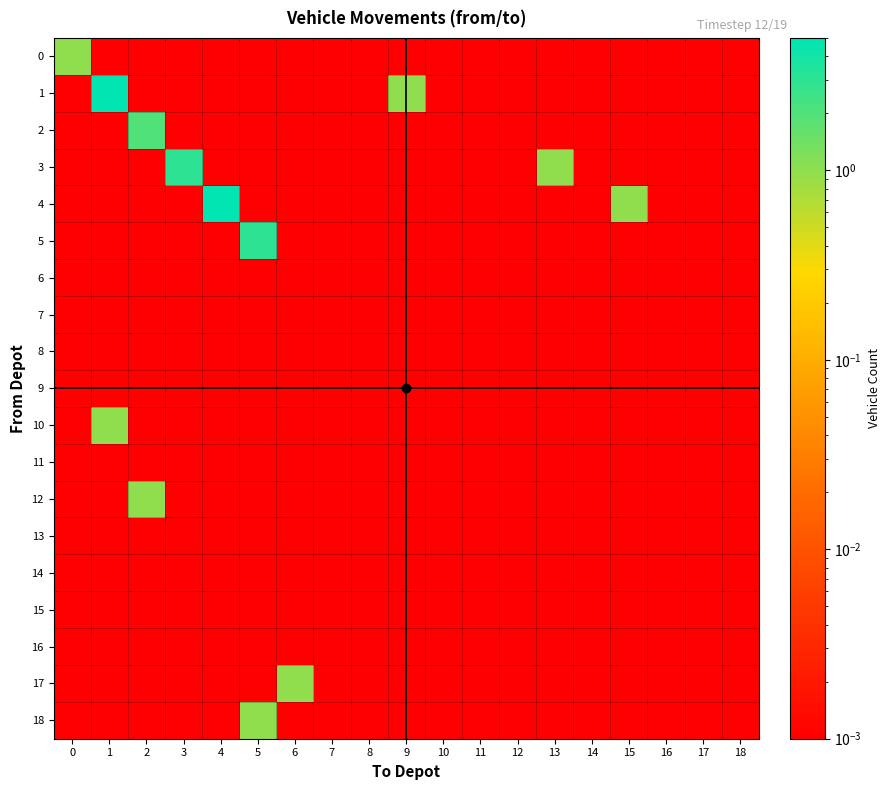

Reading left to right, extract all data points from this chart.

0: 0=1.0	1=0.0	2=0.0	3=0.0	4=0.0	5=0.0	6=0.0	7=0.0	8=0.0	9=0.0	10=0.0	11=0.0	12=0.0	13=0.0	14=0.0	15=0.0	16=0.0	17=0.0	18=0.0
1: 0=0.0	1=5.0	2=0.0	3=0.0	4=0.0	5=0.0	6=0.0	7=0.0	8=0.0	9=1.0	10=0.0	11=0.0	12=0.0	13=0.0	14=0.0	15=0.0	16=0.0	17=0.0	18=0.0
2: 0=0.0	1=0.0	2=2.0	3=0.0	4=0.0	5=0.0	6=0.0	7=0.0	8=0.0	9=0.0	10=0.0	11=0.0	12=0.0	13=0.0	14=0.0	15=0.0	16=0.0	17=0.0	18=0.0
3: 0=0.0	1=0.0	2=0.0	3=3.0	4=0.0	5=0.0	6=0.0	7=0.0	8=0.0	9=0.0	10=0.0	11=0.0	12=0.0	13=1.0	14=0.0	15=0.0	16=0.0	17=0.0	18=0.0
4: 0=0.0	1=0.0	2=0.0	3=0.0	4=5.0	5=0.0	6=0.0	7=0.0	8=0.0	9=0.0	10=0.0	11=0.0	12=0.0	13=0.0	14=0.0	15=1.0	16=0.0	17=0.0	18=0.0
5: 0=0.0	1=0.0	2=0.0	3=0.0	4=0.0	5=3.0	6=0.0	7=0.0	8=0.0	9=0.0	10=0.0	11=0.0	12=0.0	13=0.0	14=0.0	15=0.0	16=0.0	17=0.0	18=0.0
6: 0=0.0	1=0.0	2=0.0	3=0.0	4=0.0	5=0.0	6=0.0	7=0.0	8=0.0	9=0.0	10=0.0	11=0.0	12=0.0	13=0.0	14=0.0	15=0.0	16=0.0	17=0.0	18=0.0
7: 0=0.0	1=0.0	2=0.0	3=0.0	4=0.0	5=0.0	6=0.0	7=0.0	8=0.0	9=0.0	10=0.0	11=0.0	12=0.0	13=0.0	14=0.0	15=0.0	16=0.0	17=0.0	18=0.0
8: 0=0.0	1=0.0	2=0.0	3=0.0	4=0.0	5=0.0	6=0.0	7=0.0	8=0.0	9=0.0	10=0.0	11=0.0	12=0.0	13=0.0	14=0.0	15=0.0	16=0.0	17=0.0	18=0.0
9: 0=0.0	1=0.0	2=0.0	3=0.0	4=0.0	5=0.0	6=0.0	7=0.0	8=0.0	9=0.0	10=0.0	11=0.0	12=0.0	13=0.0	14=0.0	15=0.0	16=0.0	17=0.0	18=0.0
10: 0=0.0	1=1.0	2=0.0	3=0.0	4=0.0	5=0.0	6=0.0	7=0.0	8=0.0	9=0.0	10=0.0	11=0.0	12=0.0	13=0.0	14=0.0	15=0.0	16=0.0	17=0.0	18=0.0
11: 0=0.0	1=0.0	2=0.0	3=0.0	4=0.0	5=0.0	6=0.0	7=0.0	8=0.0	9=0.0	10=0.0	11=0.0	12=0.0	13=0.0	14=0.0	15=0.0	16=0.0	17=0.0	18=0.0
12: 0=0.0	1=0.0	2=1.0	3=0.0	4=0.0	5=0.0	6=0.0	7=0.0	8=0.0	9=0.0	10=0.0	11=0.0	12=0.0	13=0.0	14=0.0	15=0.0	16=0.0	17=0.0	18=0.0
13: 0=0.0	1=0.0	2=0.0	3=0.0	4=0.0	5=0.0	6=0.0	7=0.0	8=0.0	9=0.0	10=0.0	11=0.0	12=0.0	13=0.0	14=0.0	15=0.0	16=0.0	17=0.0	18=0.0
14: 0=0.0	1=0.0	2=0.0	3=0.0	4=0.0	5=0.0	6=0.0	7=0.0	8=0.0	9=0.0	10=0.0	11=0.0	12=0.0	13=0.0	14=0.0	15=0.0	16=0.0	17=0.0	18=0.0
15: 0=0.0	1=0.0	2=0.0	3=0.0	4=0.0	5=0.0	6=0.0	7=0.0	8=0.0	9=0.0	10=0.0	11=0.0	12=0.0	13=0.0	14=0.0	15=0.0	16=0.0	17=0.0	18=0.0
16: 0=0.0	1=0.0	2=0.0	3=0.0	4=0.0	5=0.0	6=0.0	7=0.0	8=0.0	9=0.0	10=0.0	11=0.0	12=0.0	13=0.0	14=0.0	15=0.0	16=0.0	17=0.0	18=0.0
17: 0=0.0	1=0.0	2=0.0	3=0.0	4=0.0	5=0.0	6=1.0	7=0.0	8=0.0	9=0.0	10=0.0	11=0.0	12=0.0	13=0.0	14=0.0	15=0.0	16=0.0	17=0.0	18=0.0
18: 0=0.0	1=0.0	2=0.0	3=0.0	4=0.0	5=1.0	6=0.0	7=0.0	8=0.0	9=0.0	10=0.0	11=0.0	12=0.0	13=0.0	14=0.0	15=0.0	16=0.0	17=0.0	18=0.0